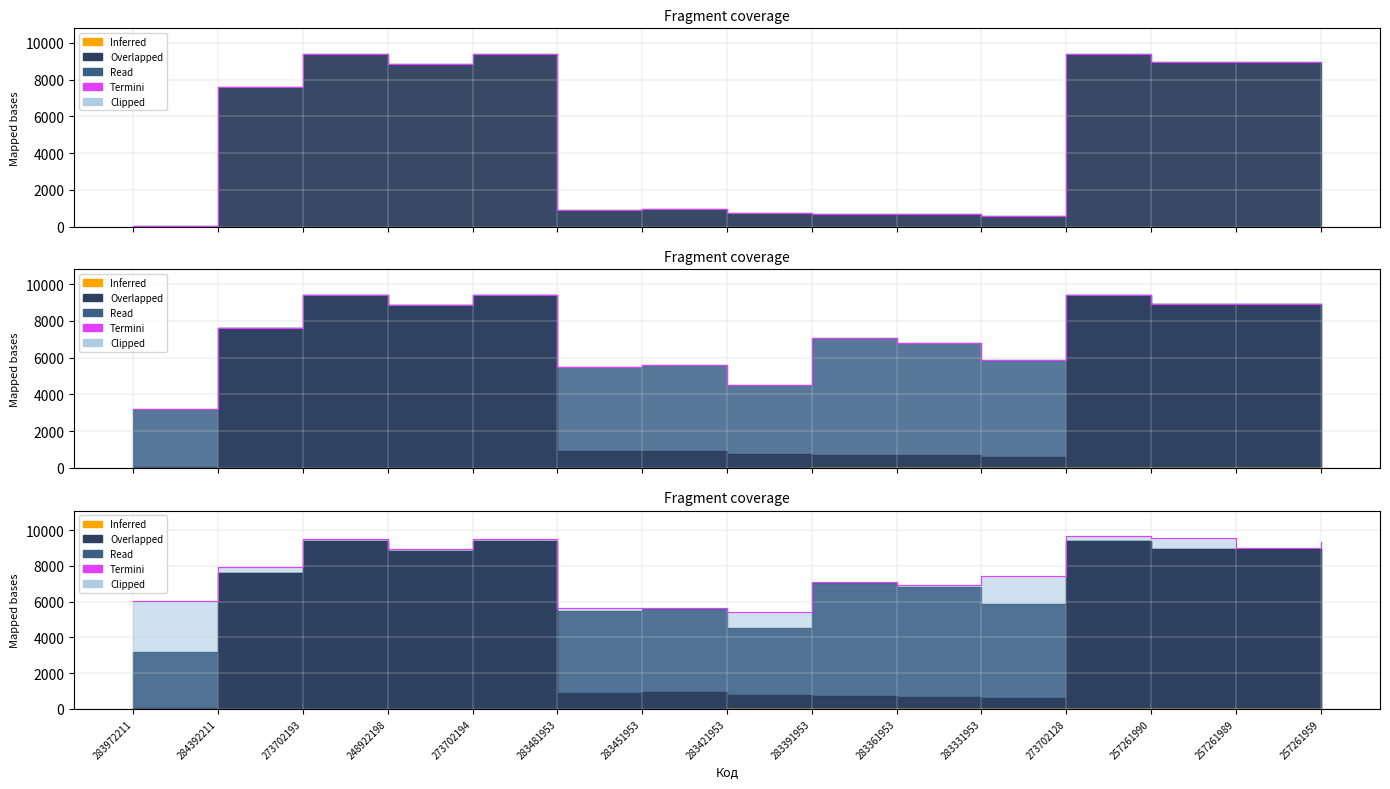

Reading left to right, what are all the values shown in this chart?

6020.2	7932.8	9509.1	8942.7	9524.7	5650.0	5622.9	5397.0	7113.9	6958.4	7423.5	9649.8	9544.1	8981.1	9325.1